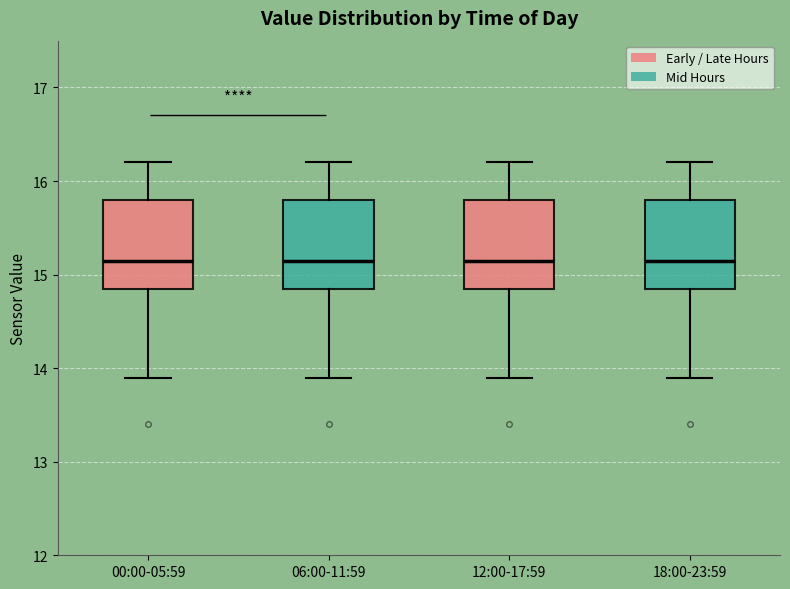

Where is the upper edge of the box for 00:00-05:59 on the y-axis? The values are not printed on the chart, so give them approximately, as read against the axis.

15.8